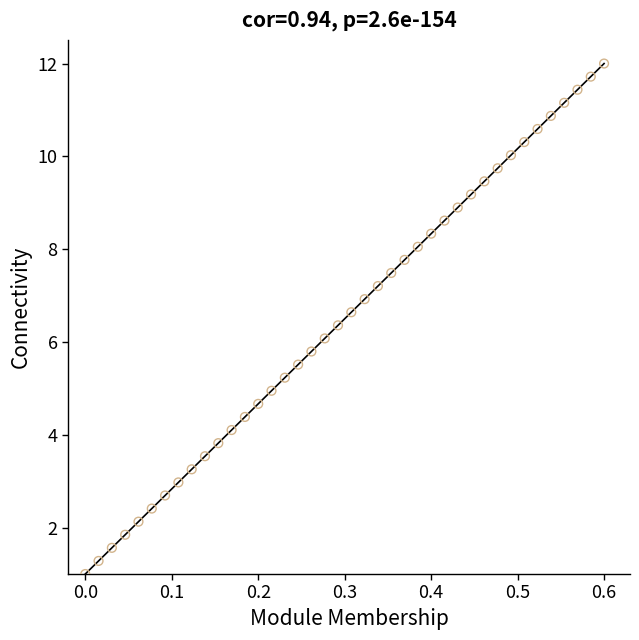

What is the range of X values (max minus min)?

0.6